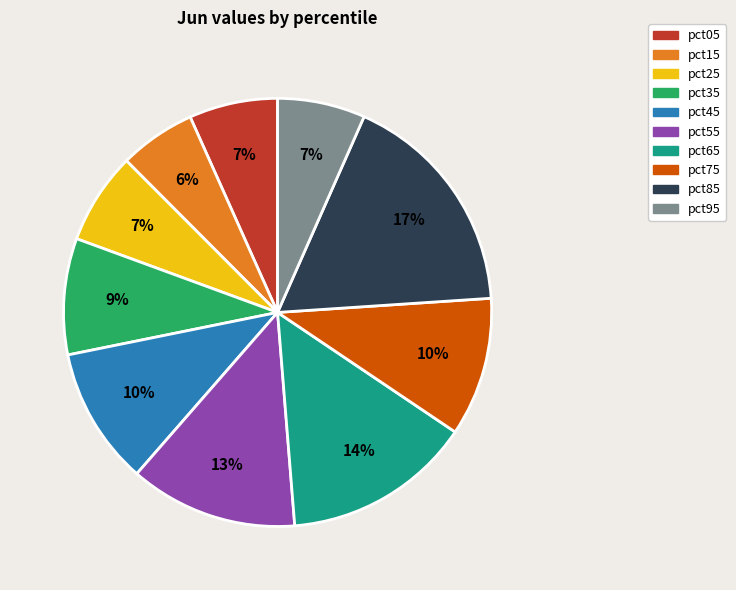

Is there any slice that represents more than half of the pie?

No